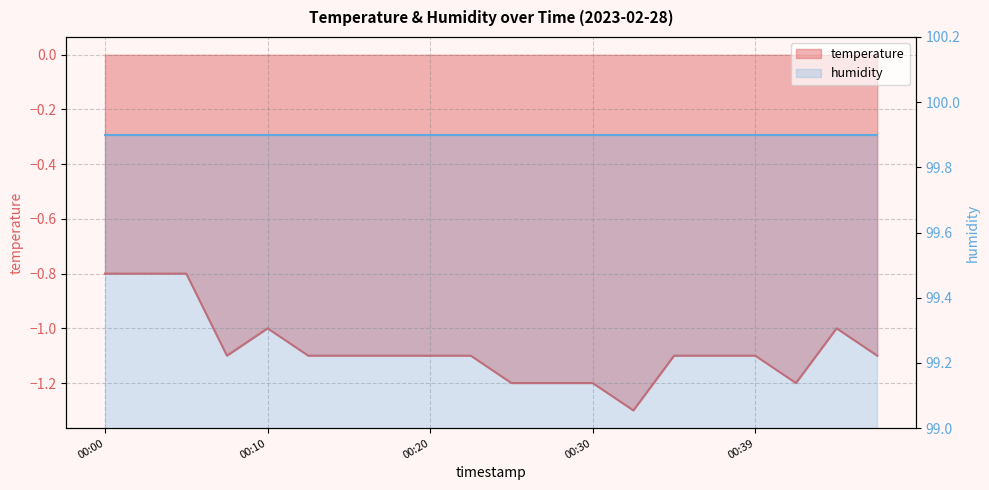

How many interior local valleys (lower than both neighbors) does the data have?

3